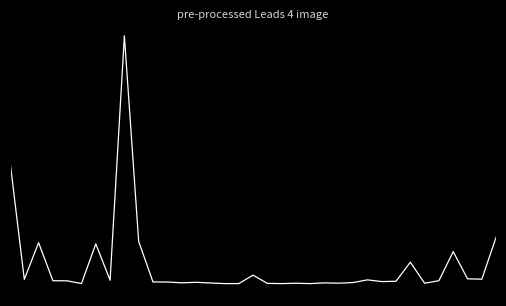

Does the chart have visible grid lines?

No